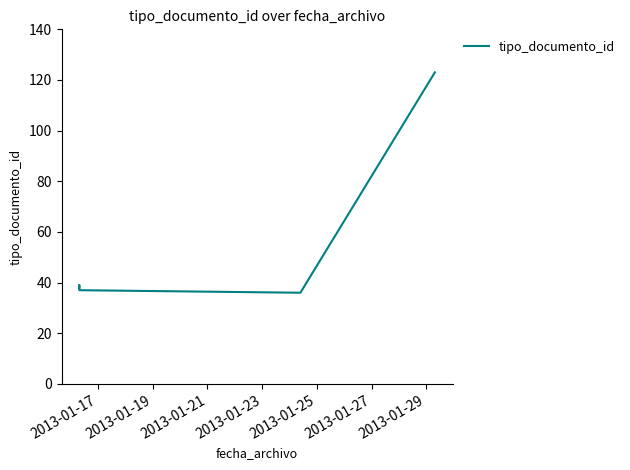

What is the difference between the maximum and minimum values?

87